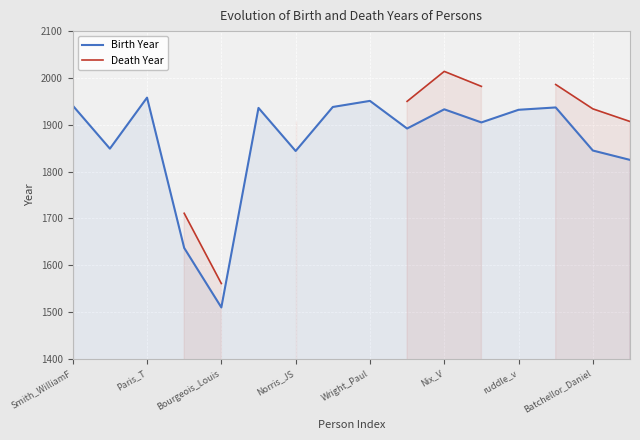

What is the minimum value for Birth Year?

1510